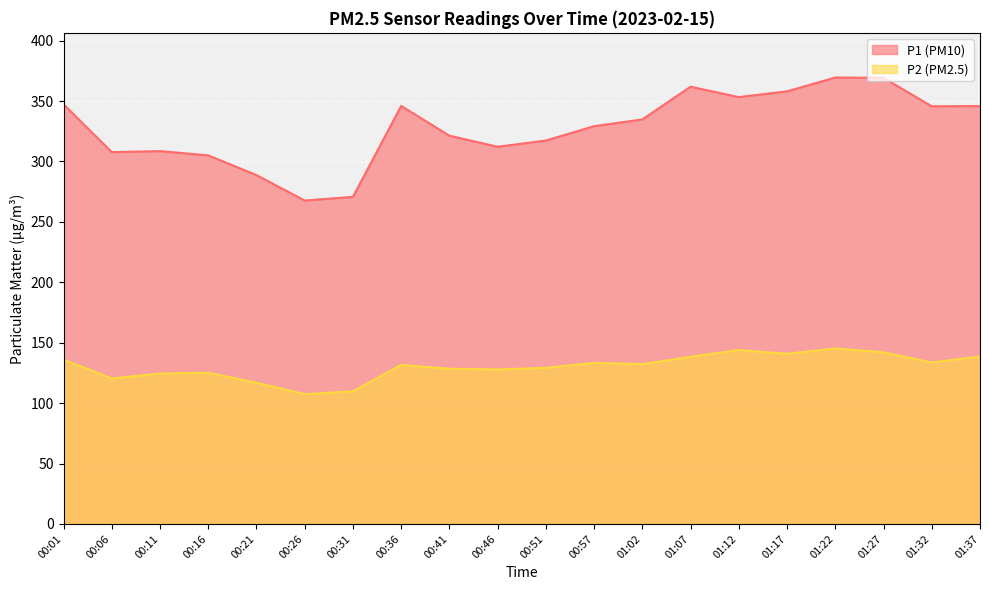

What is the maximum value shown in the chart?

369.5